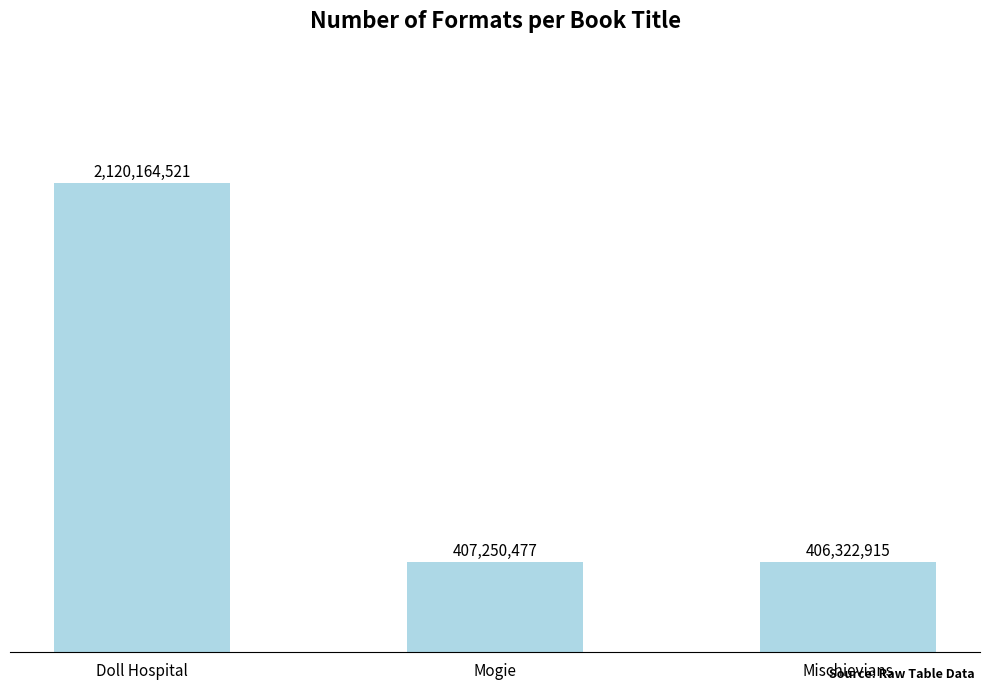

Which category has the highest value across all series?

Doll Hospital